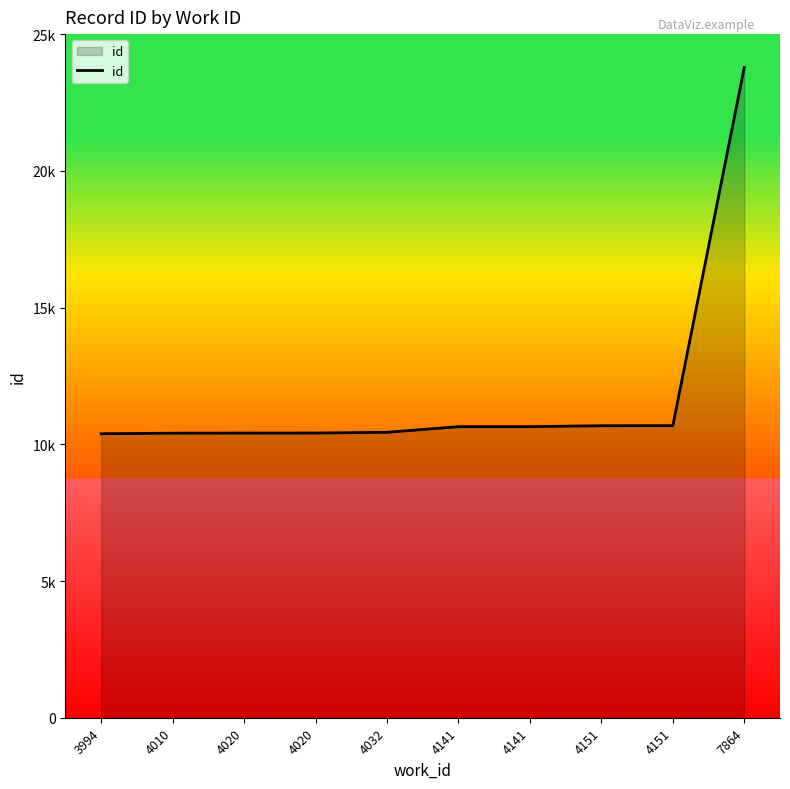

What is the difference between the maximum and minimum values?

13394